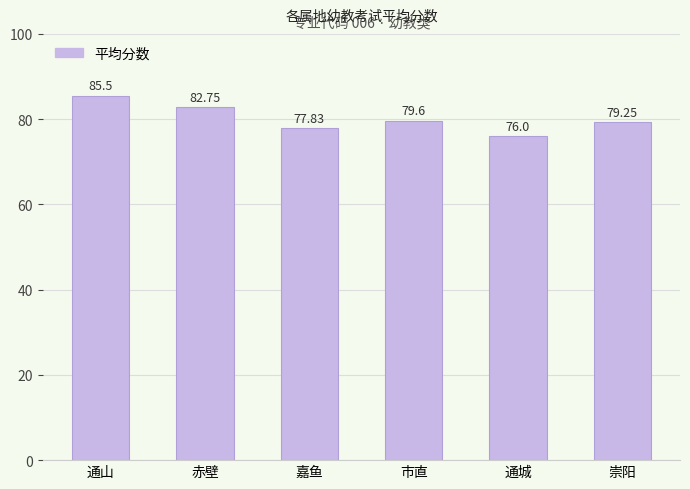

What is the change in value from 市直 to 通城?

-3.6